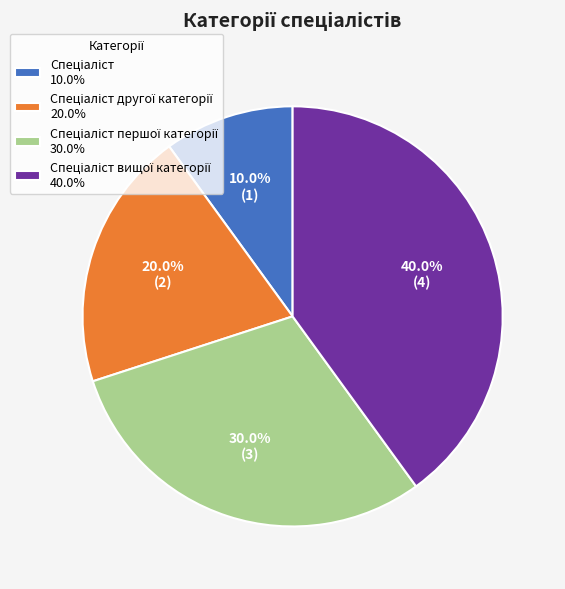

Does any single category account for the majority?

No